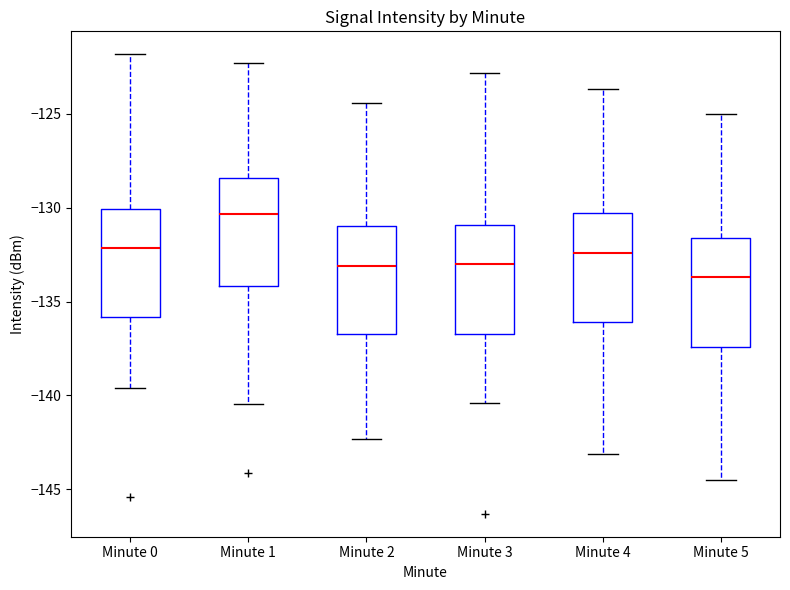

Which box's median line is the highest?

Minute 1